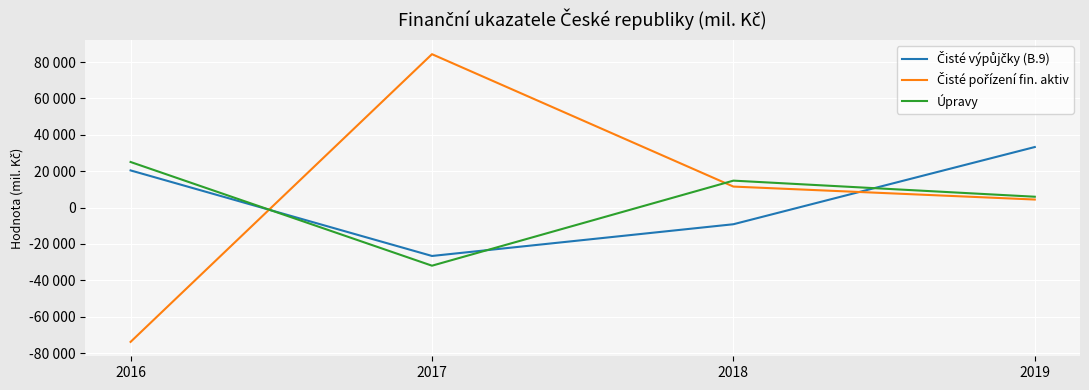

Does the chart display data point markers on the line(s)?

No